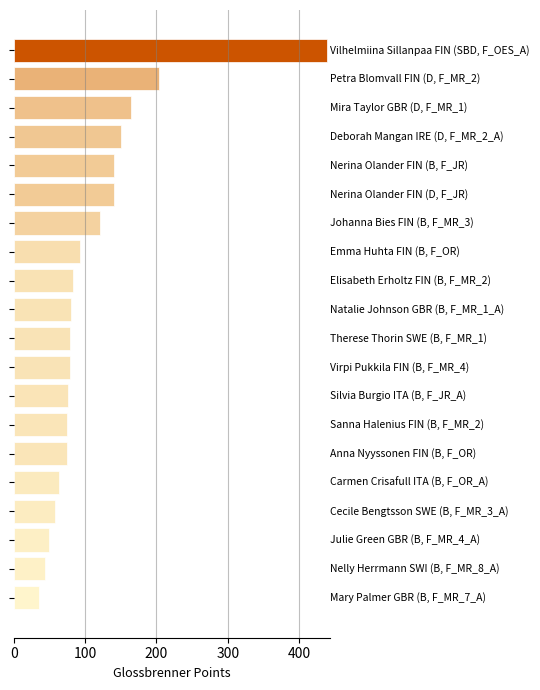

What is the minimum value shown in the chart?

34.6